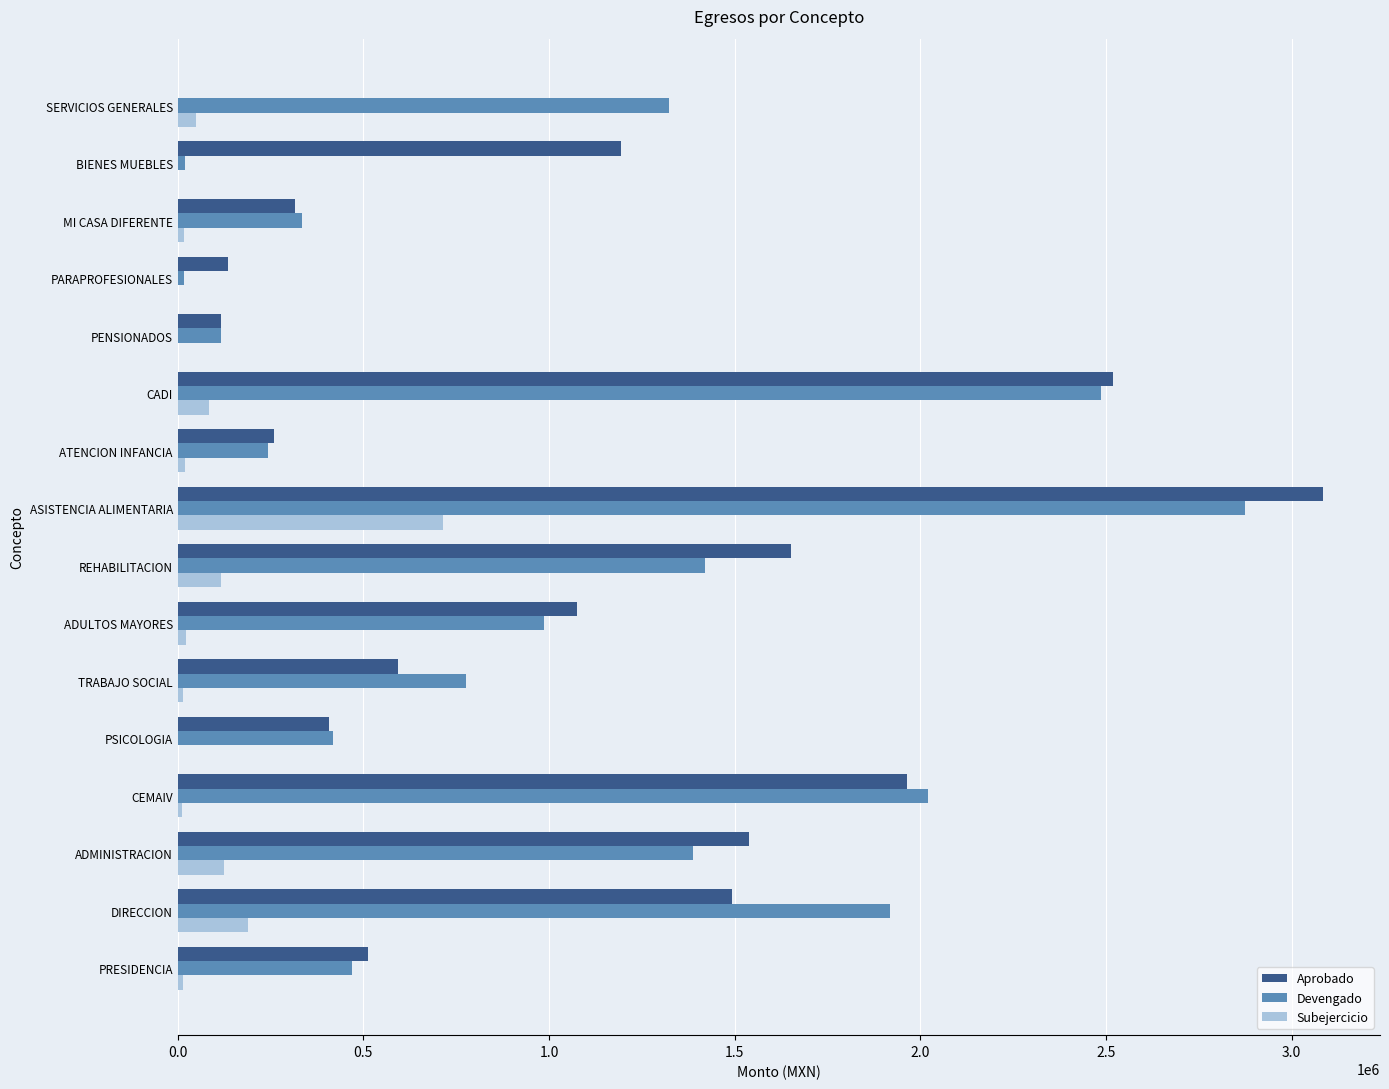

At which category is the sum across all series the highest?

ASISTENCIA ALIMENTARIA